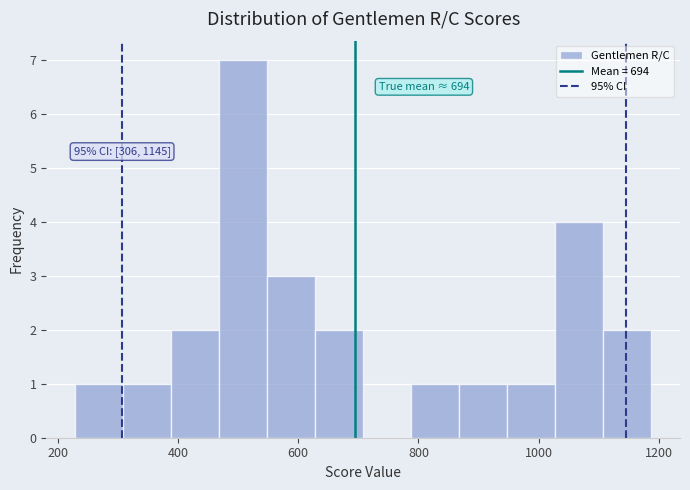

Around what value on the x-axis is the tallest bar? Give the approximate position of its centre, as read against the axis.

500